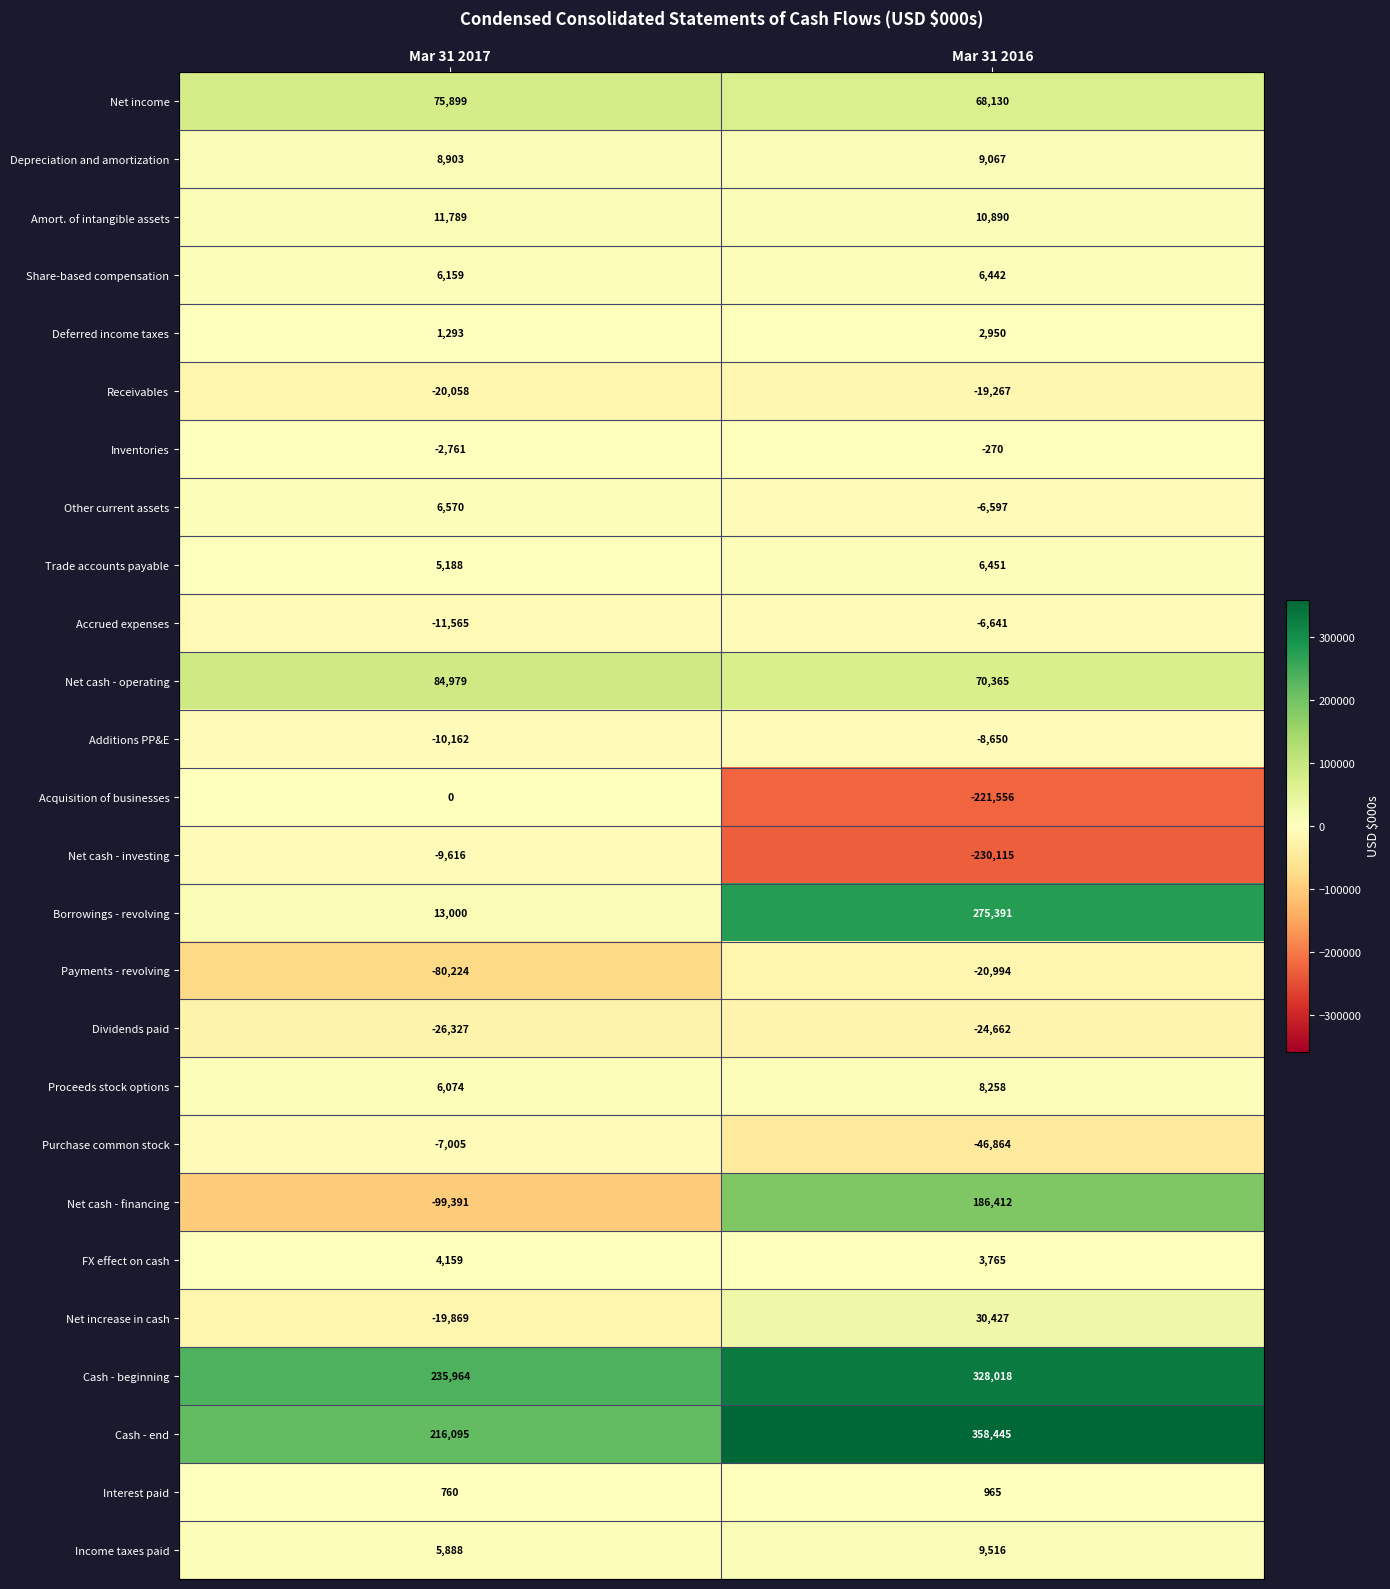

Which series has the widest spread of values?

Net cash - financing